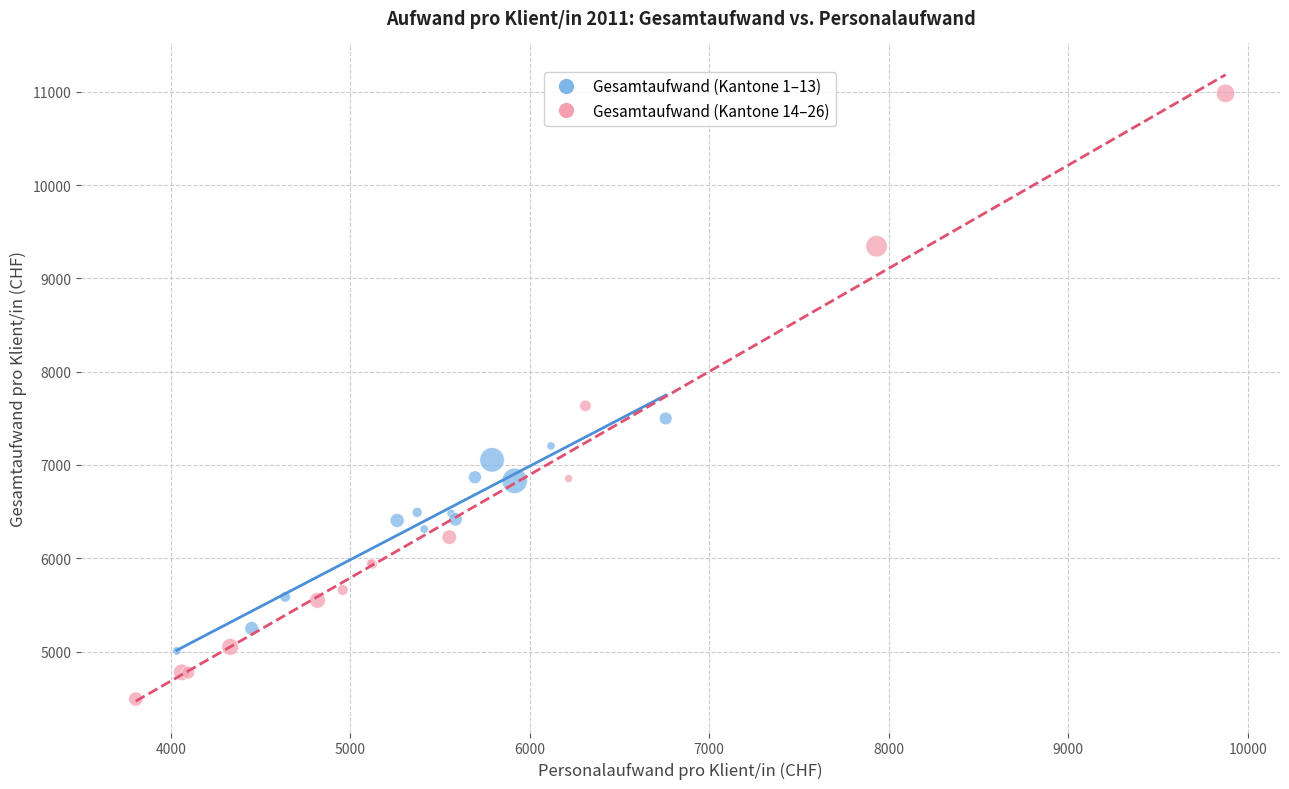

What are all the series names shown in the legend?

Gesamtaufwand (Kantone 1–13), Gesamtaufwand (Kantone 14–26)